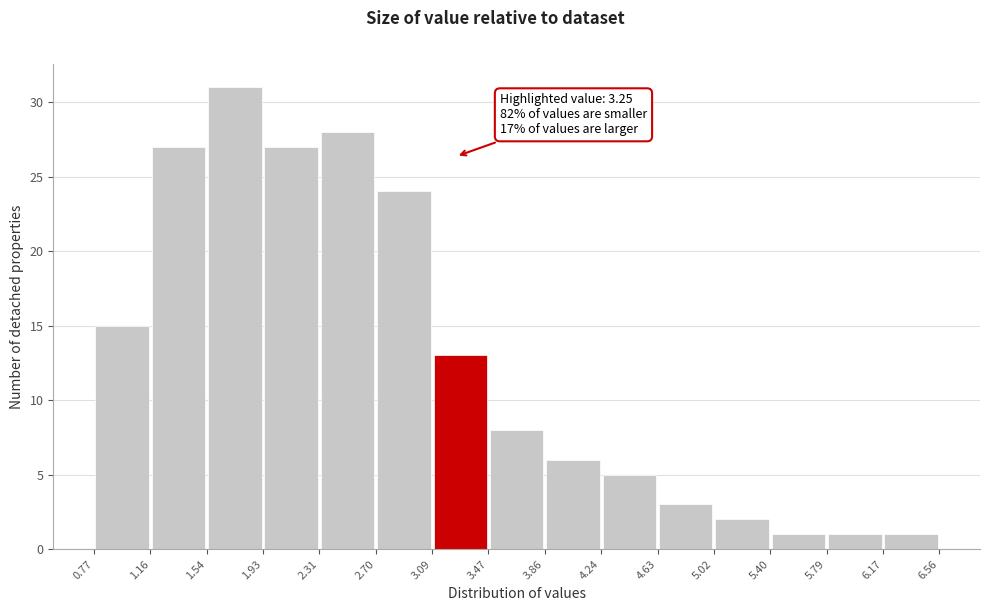

Which range on the x-axis has the tallest bar?

1.54 to 1.93